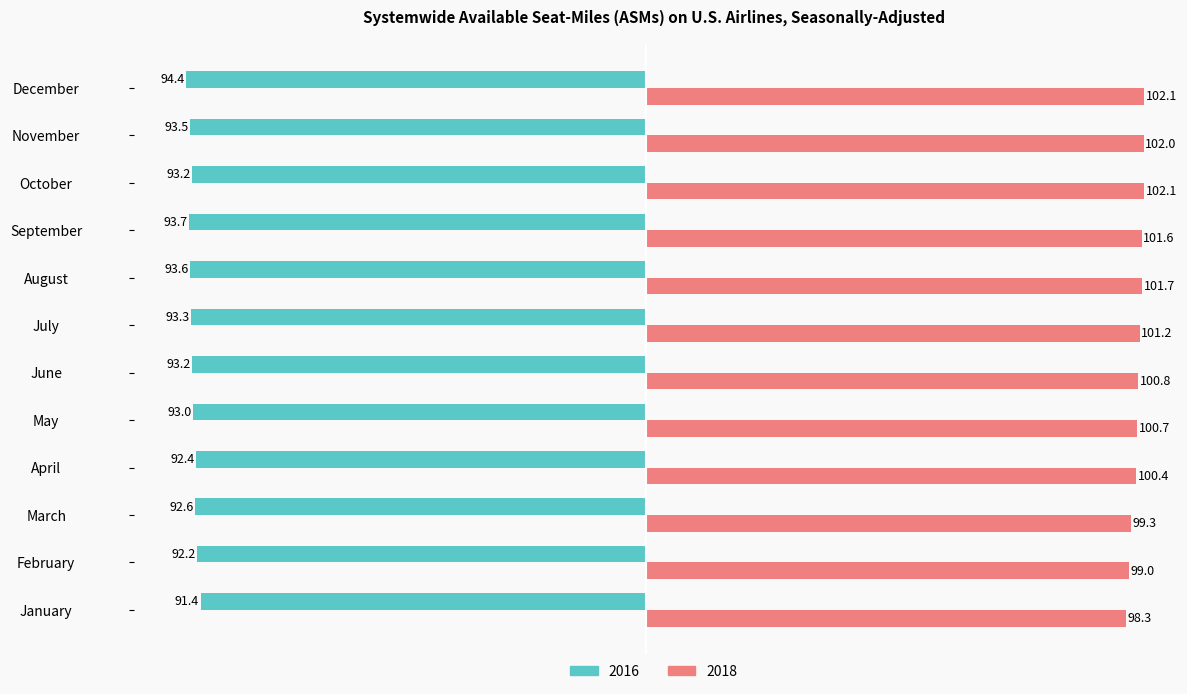

How many data points in 2016 are less than -93?

7